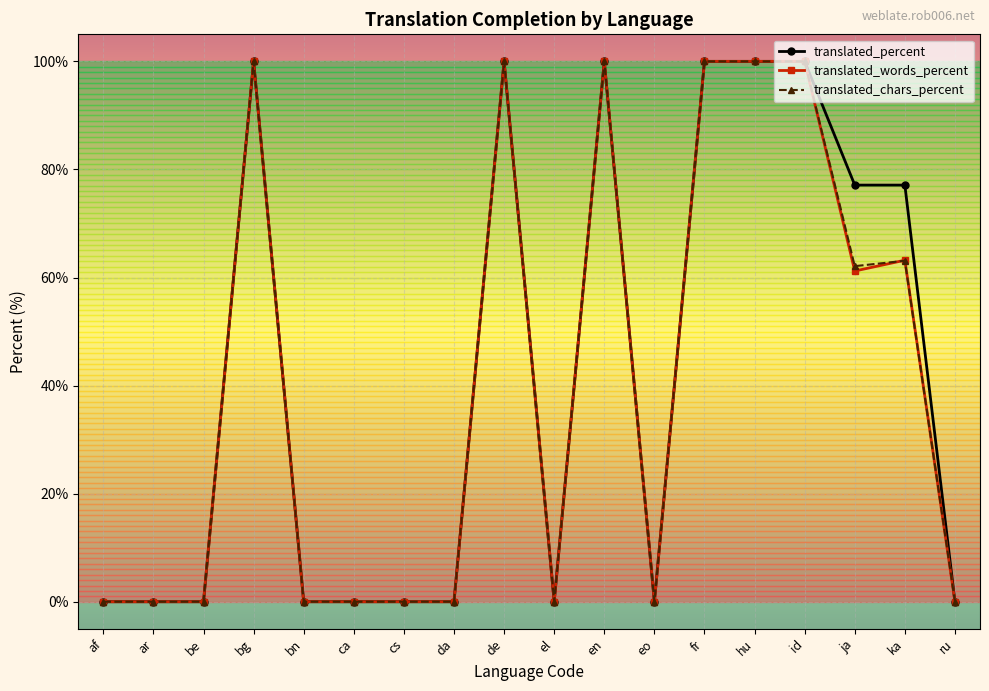

What is the greatest value displayed?

100.0